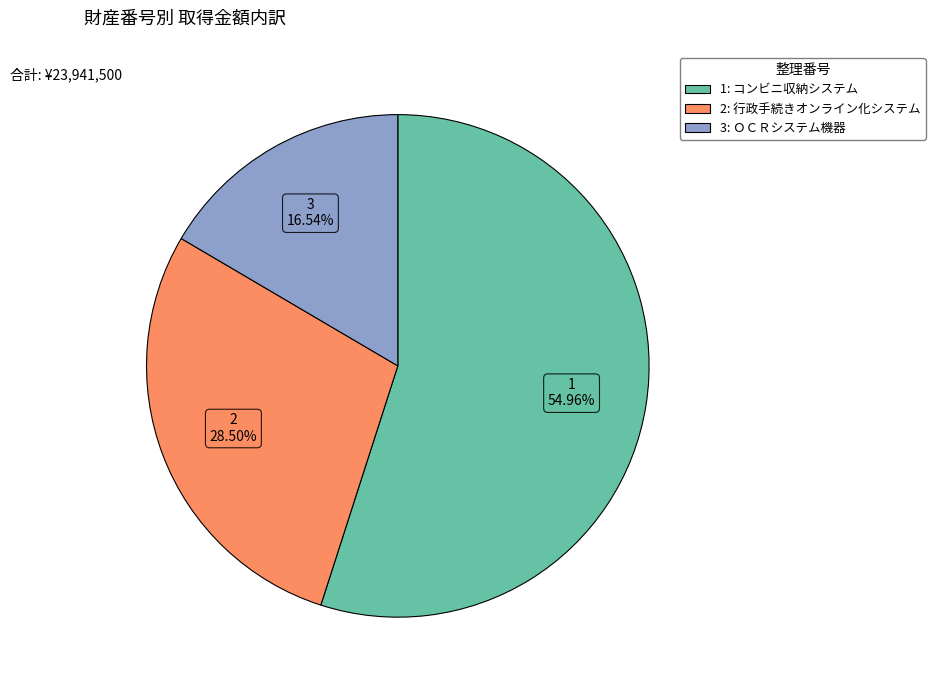

Approximately how many times larger is the value at 1 compared to 3?

3.3